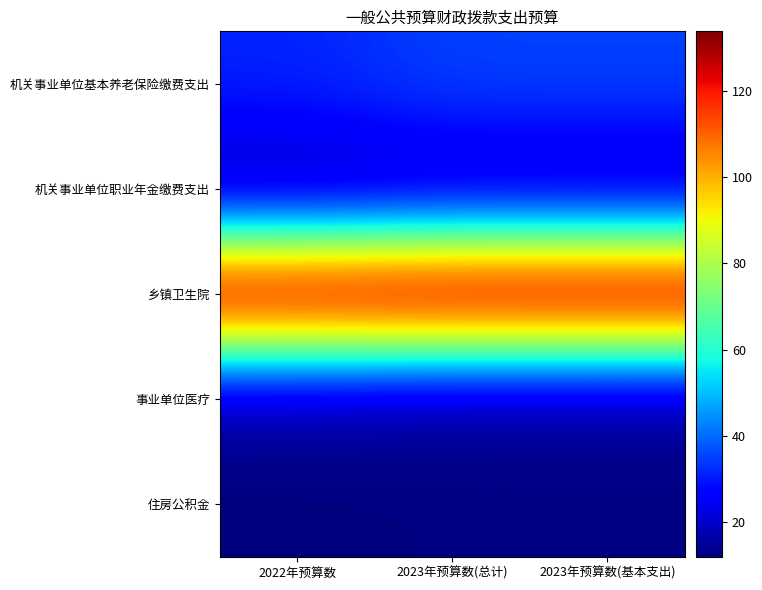

What is the difference between the highest and lowest values at 2023年预算数(基本支出)?

121.5